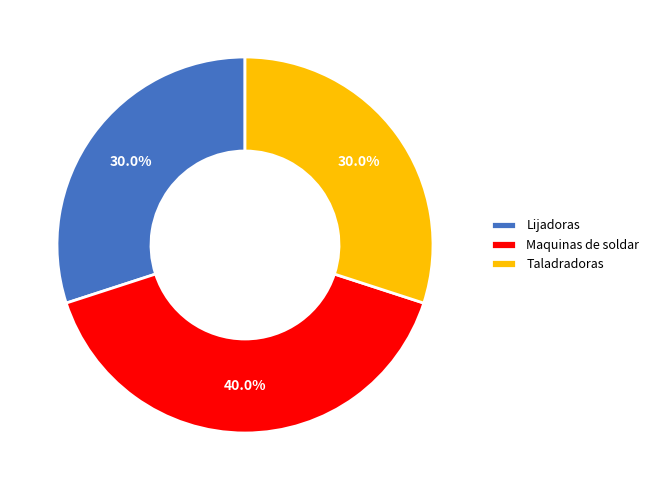

Between Lijadoras and Maquinas de soldar, which is larger?

Maquinas de soldar